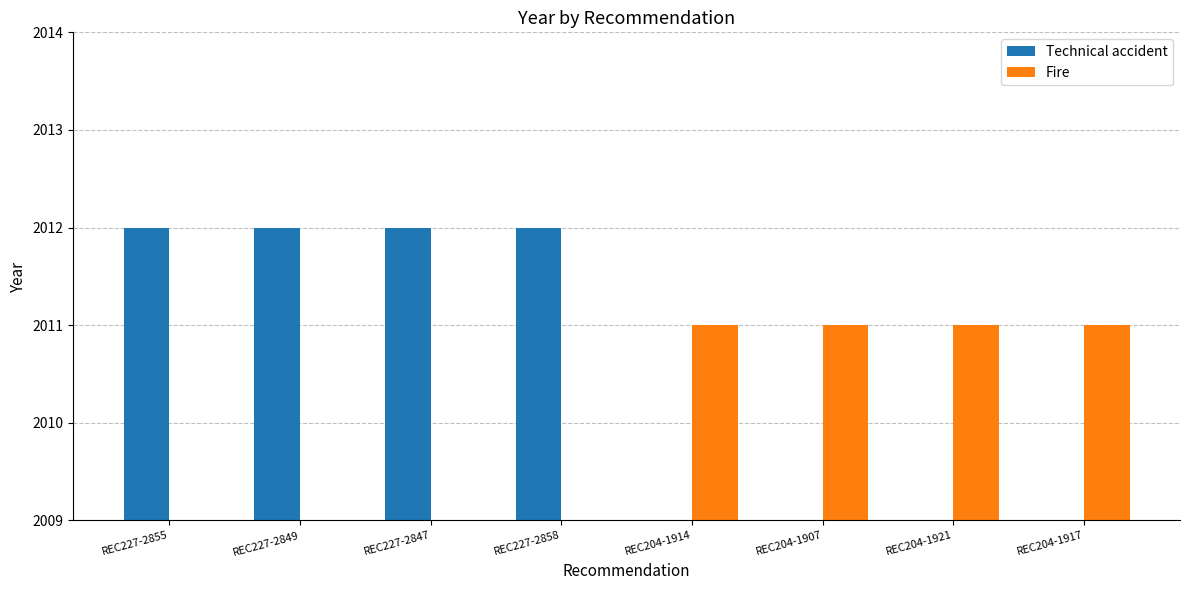

What is the label of the 1st bar from the right?

REC204-1917